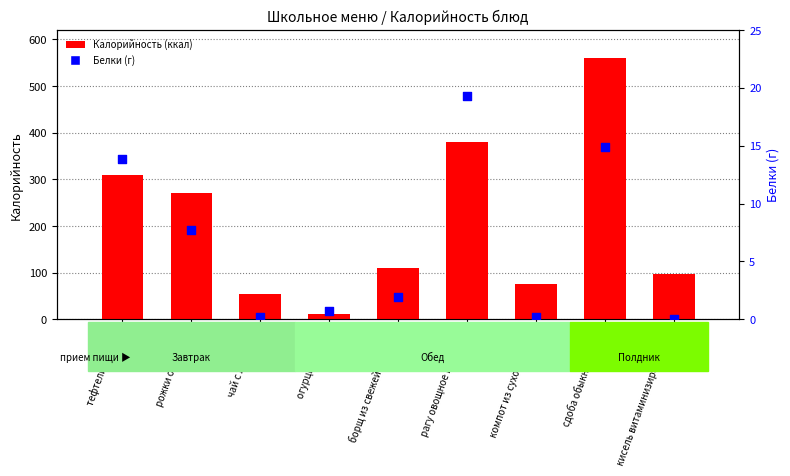

Which series has the widest spread of Y values?

Калорийность